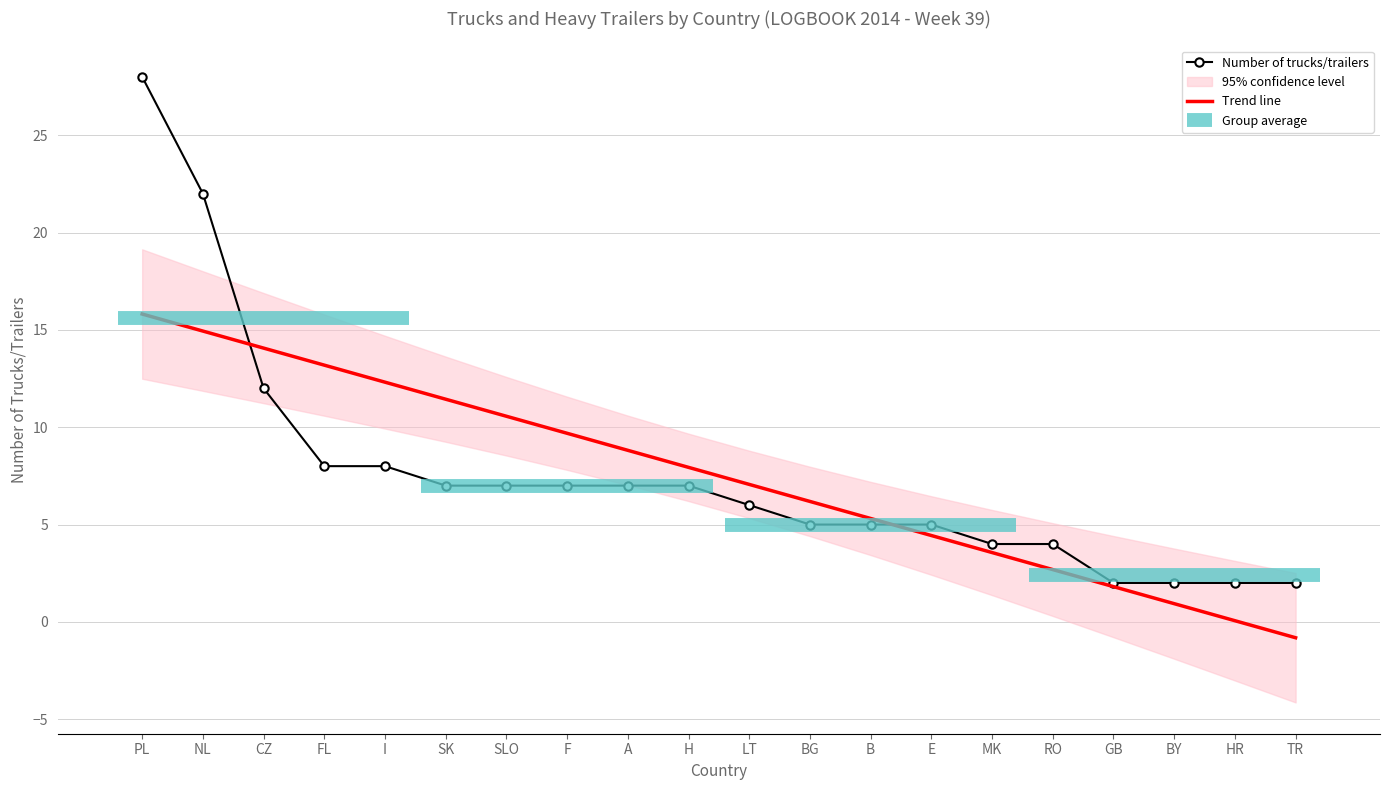

Which has a higher value, B or SK?

SK